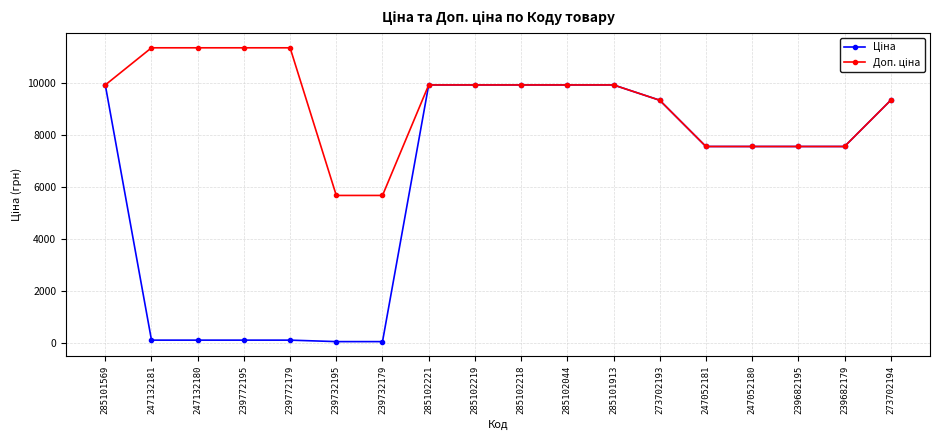

How many lines are shown in the chart?

2